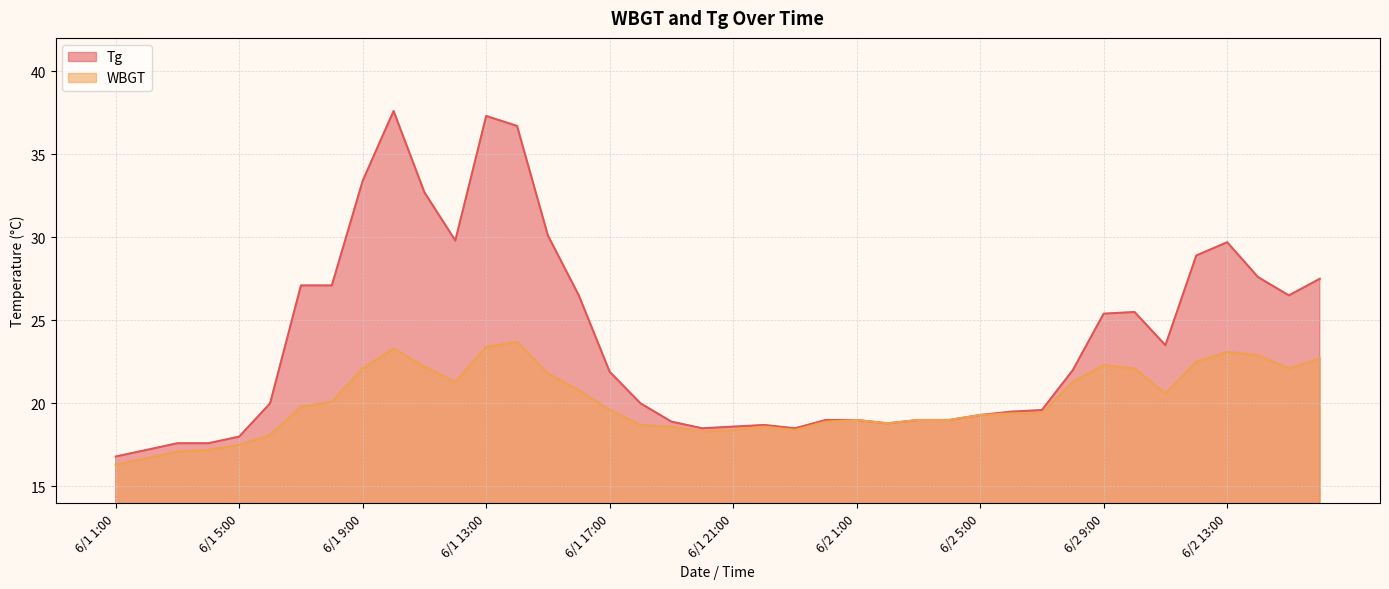

Which series changed the most between 6/1 21:00 and 6/2 11:00?

Tg